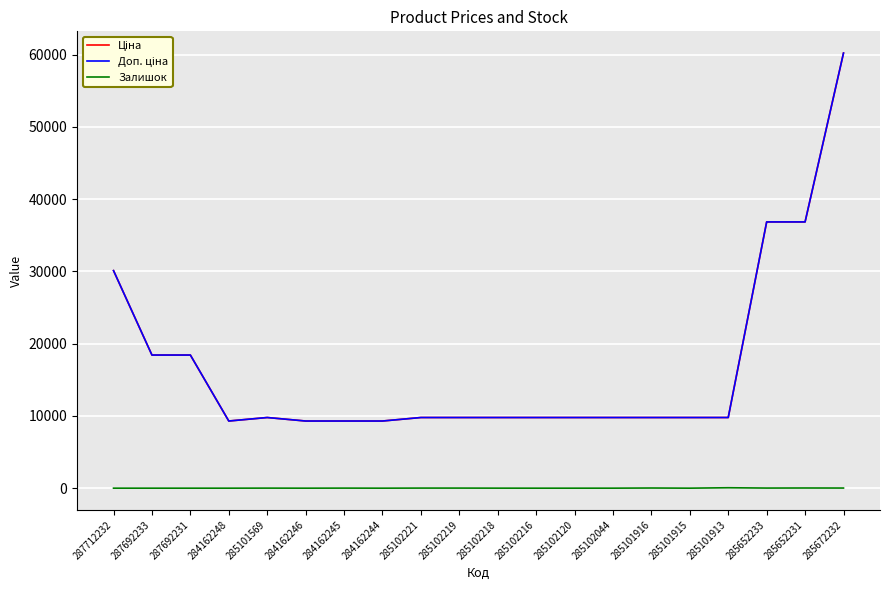

Is this an area chart (filled region under the line)?

No